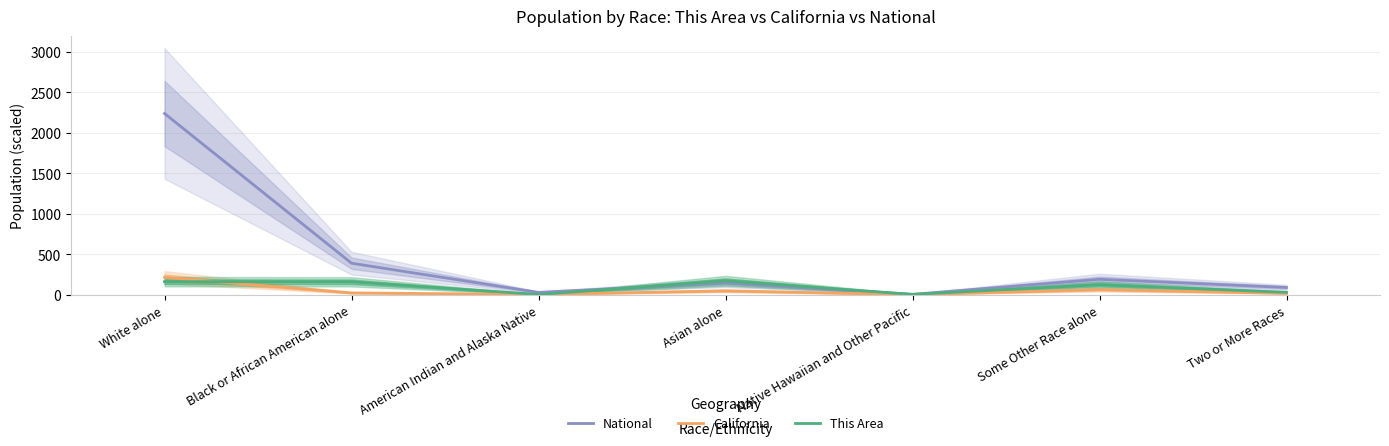

What is the sum of the California values at Native Hawaiian and Other Pacific and White alone?

216.0